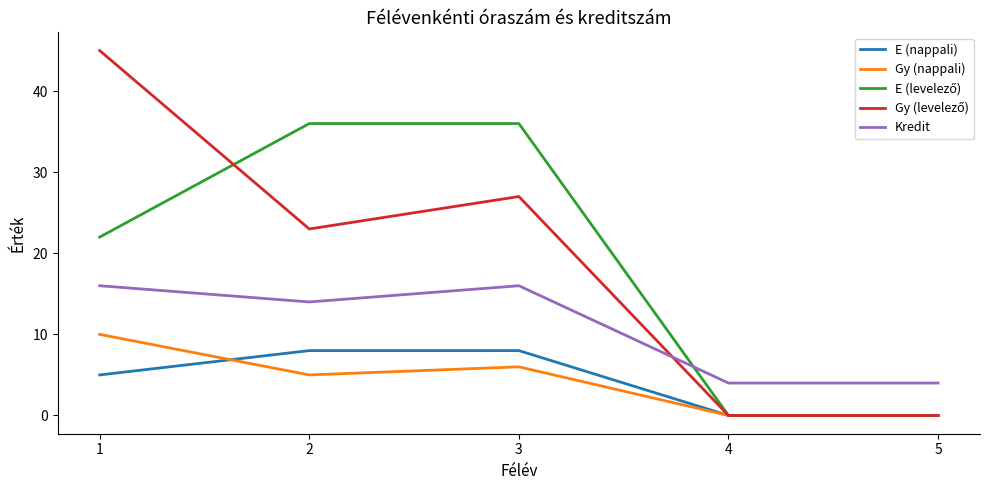

The Gy (nappali) series shows 11 at 3. True or false?

False